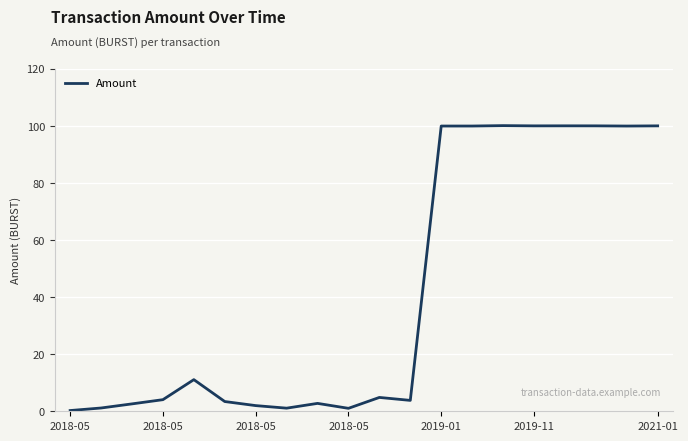

What is the maximum value shown in the chart?

100.1